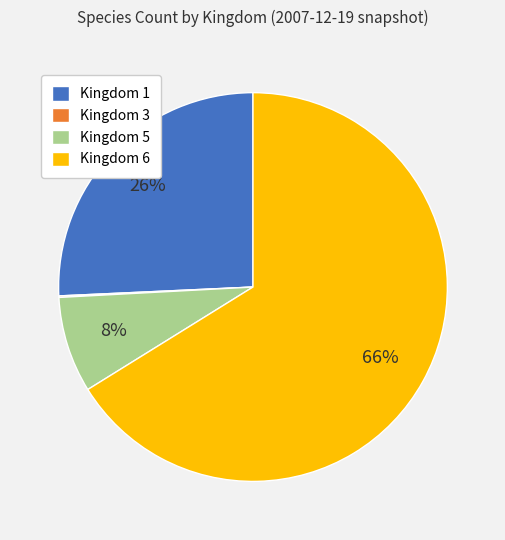

What is the largest slice in the pie chart?

Kingdom 6